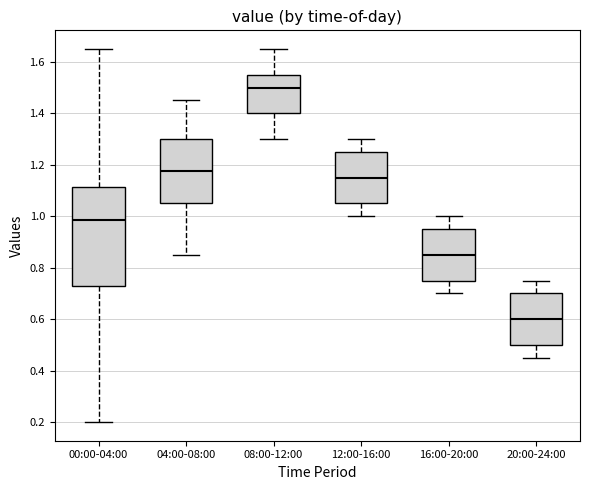

Which box's median line is the highest?

08:00-12:00